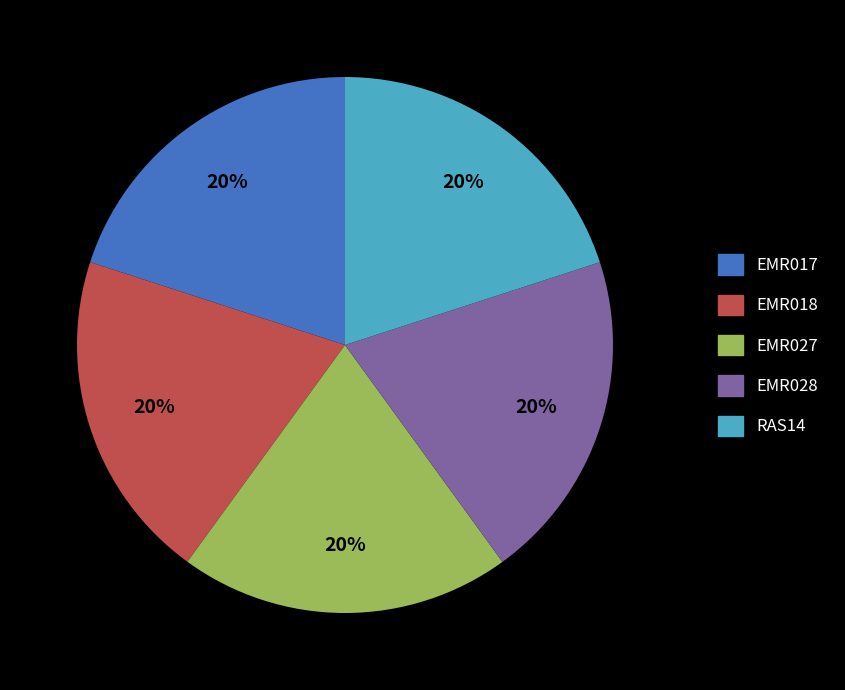

To the nearest percent, what percentage of the pie is RAS14?

20%